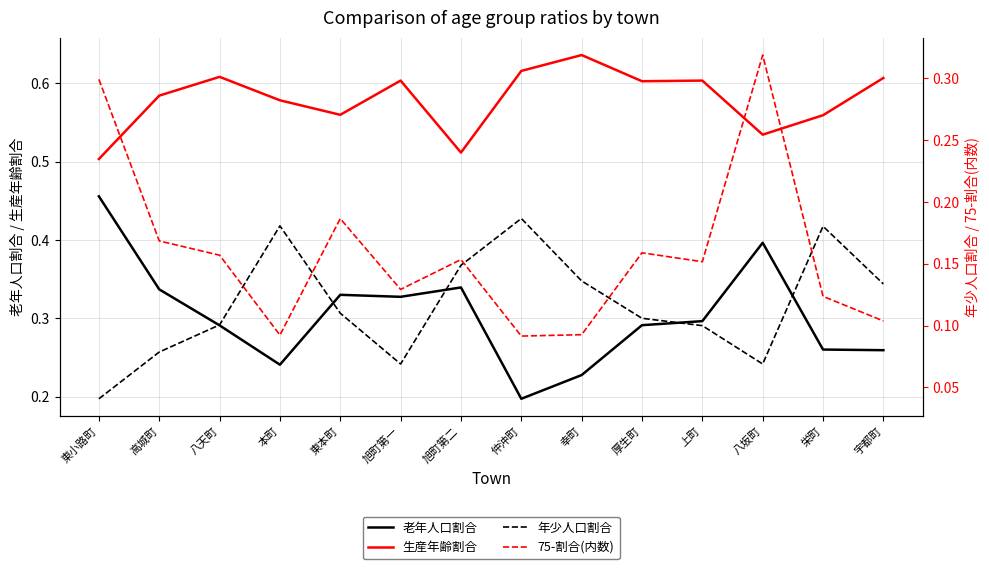

What value does the 老年人口割合 series have at 八天町?

0.3